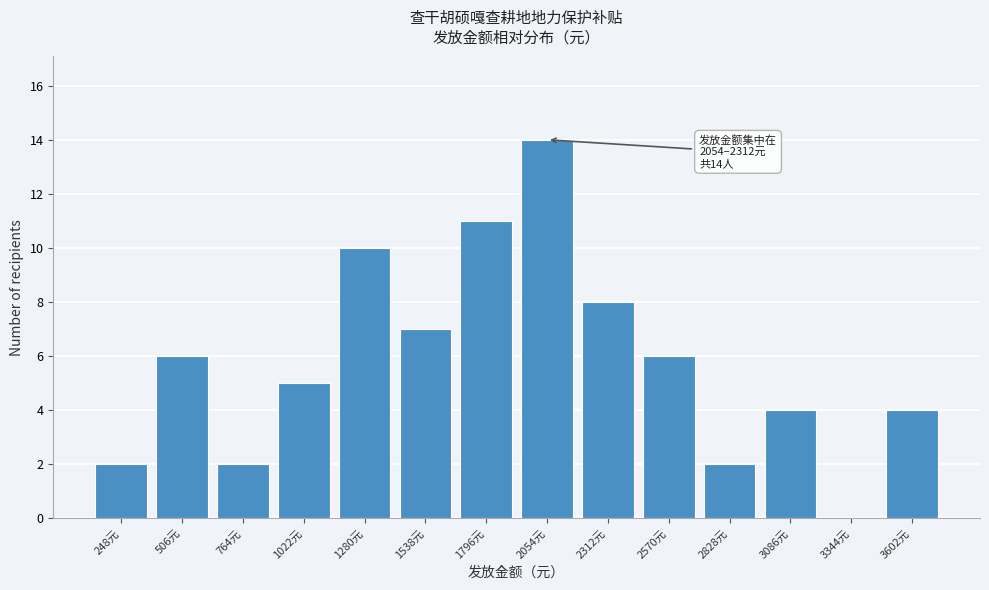

Reading left to right, transcribe all the data shown in this chart.

248元=2	506元=6	764元=2	1022元=5	1280元=10	1538元=7	1796元=11	2054元=14	2312元=8	2570元=6	2828元=2	3086元=4	3344元=0	3602元=4